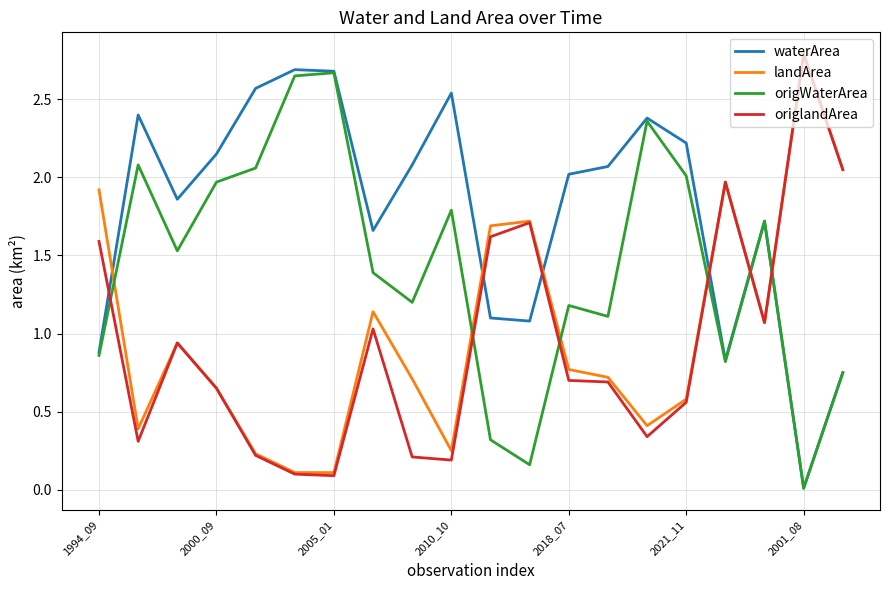

What is the greatest value displayed?

2.8